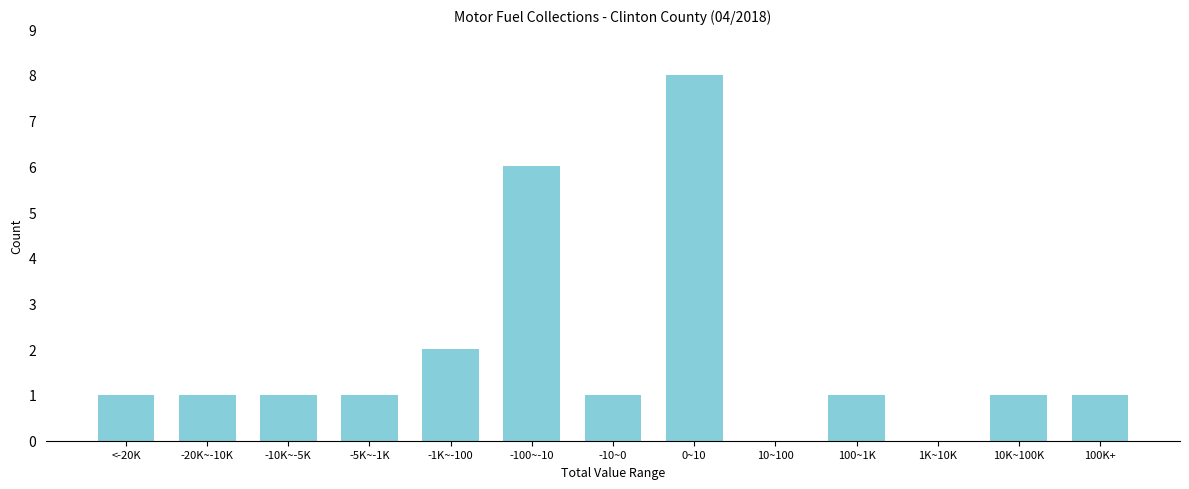

Reading right to left, list all the values displayed in this chart.

100K+=1	10K~100K=1	1K~10K=0	100~1K=1	10~100=0	0~10=8	-10~0=1	-100~-10=6	-1K~-100=2	-5K~-1K=1	-10K~-5K=1	-20K~-10K=1	<-20K=1